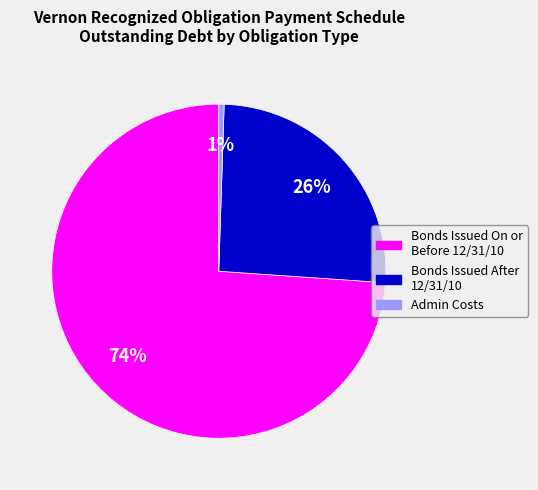

To the nearest percent, what is the difference between the Bonds Issued After 12/31/10 and Admin Costs slice percentages?

25%